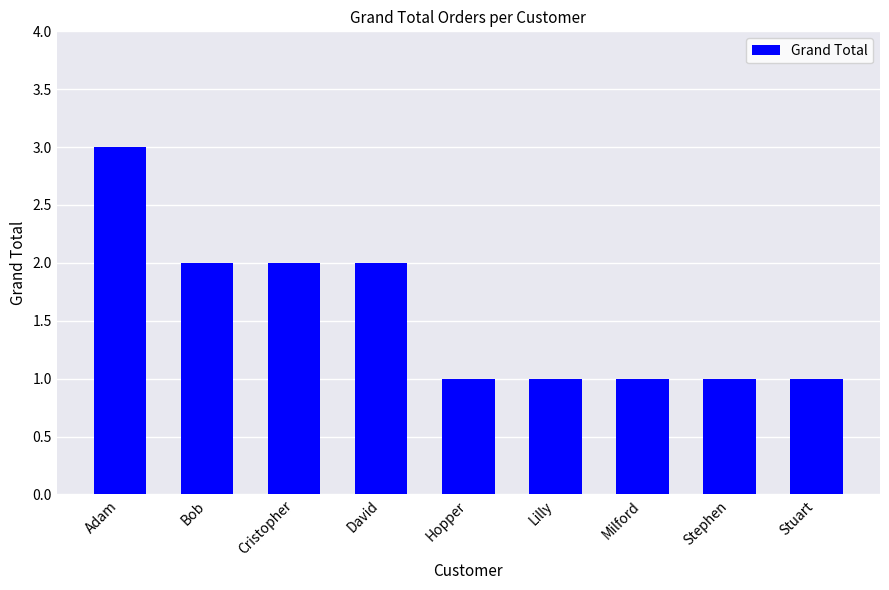

Which has a higher value, David or Milford?

David